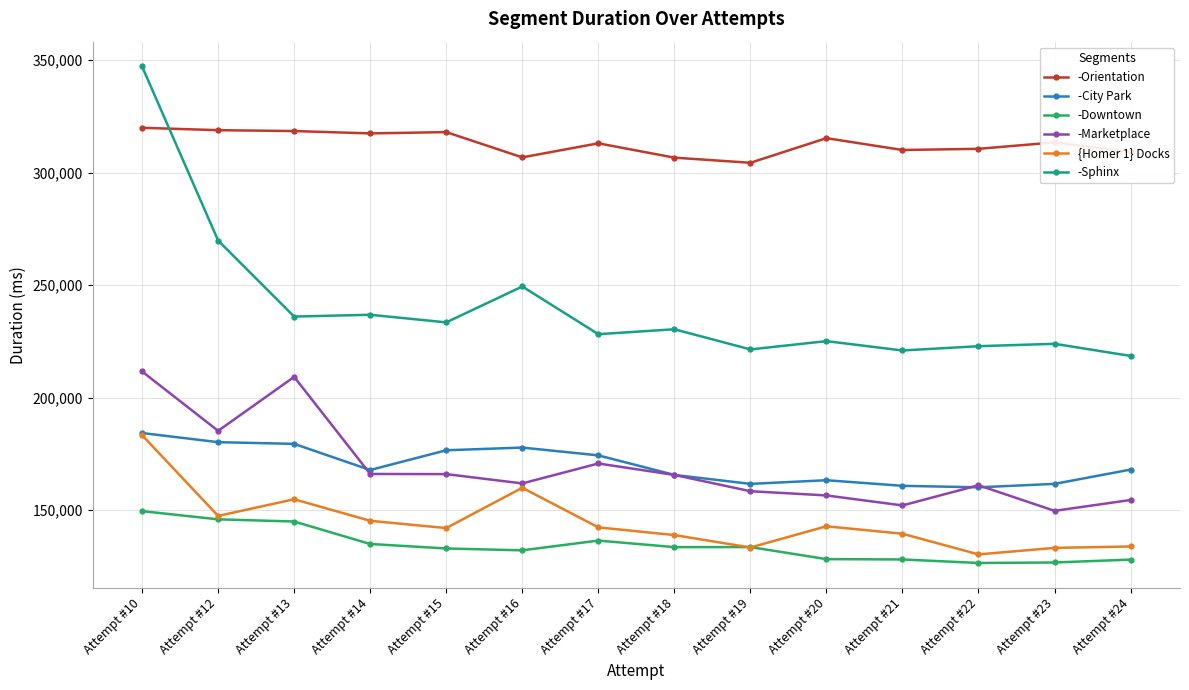

What are all the series names shown in the legend?

-Orientation, -City Park, -Downtown, -Marketplace, {Homer 1} Docks, -Sphinx